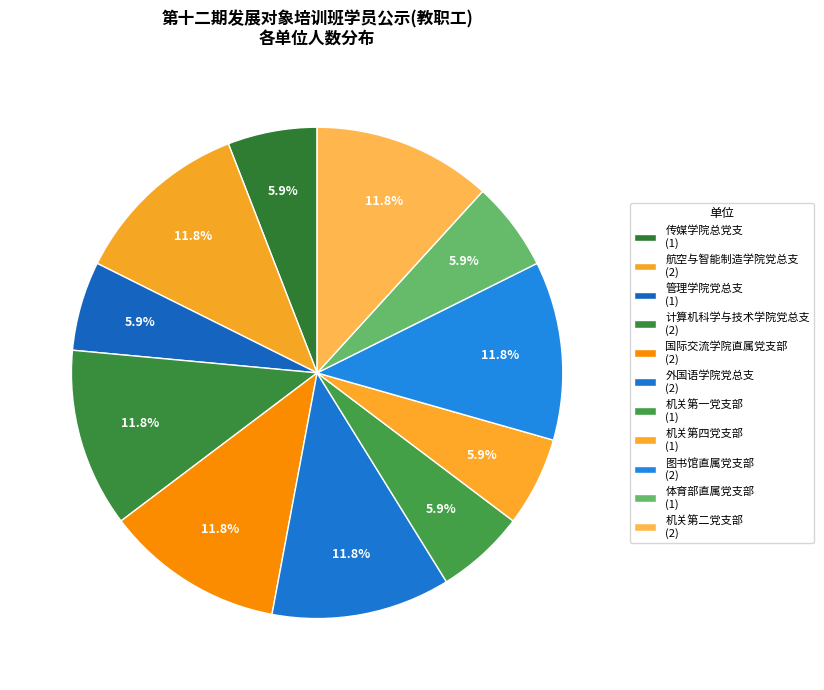

What percentage do 机关第一党支部 and 外国语学院党总支 together represent?

17.6%